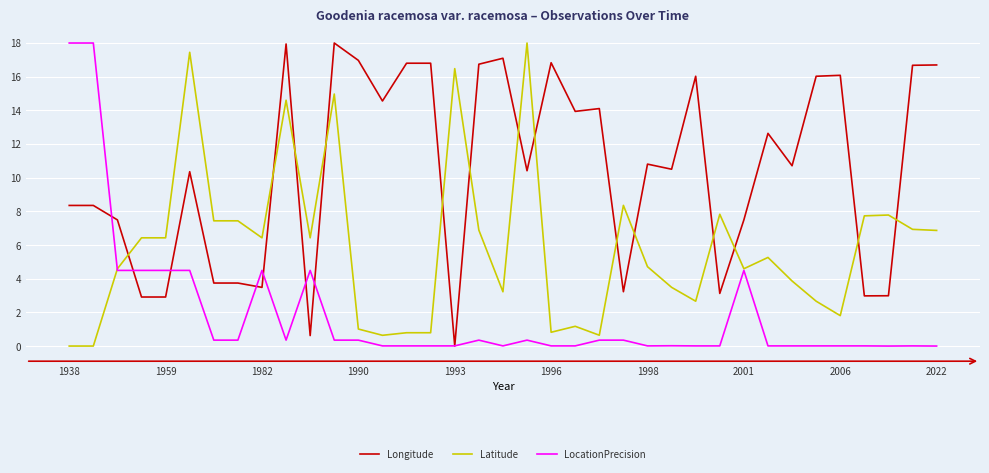

List the series in order of their overall mean, highest first.

Longitude, Latitude, LocationPrecision